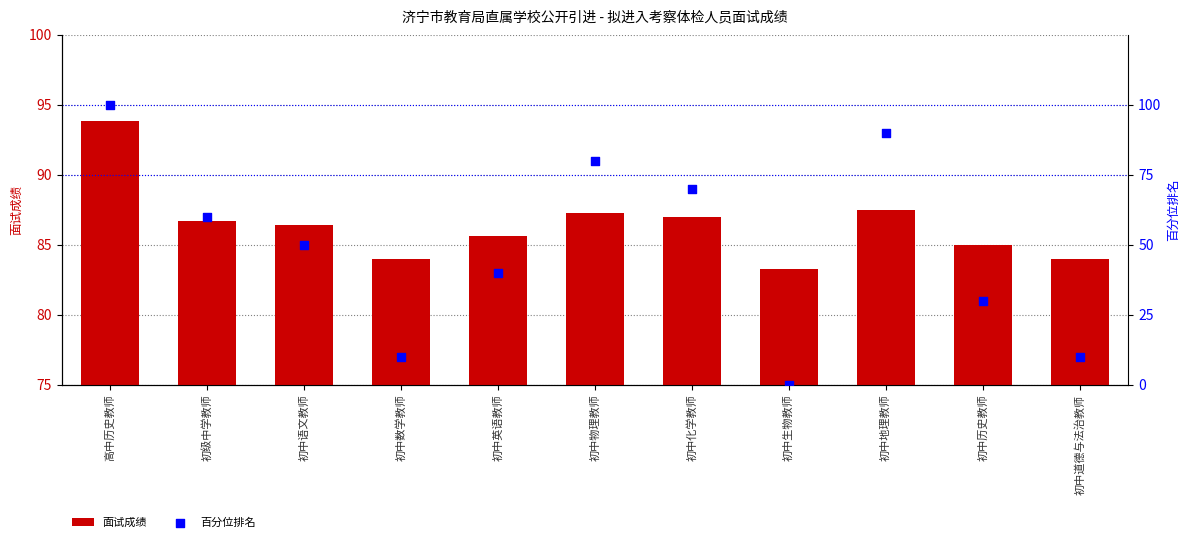

Which series has the largest total across all categories?

面试成绩